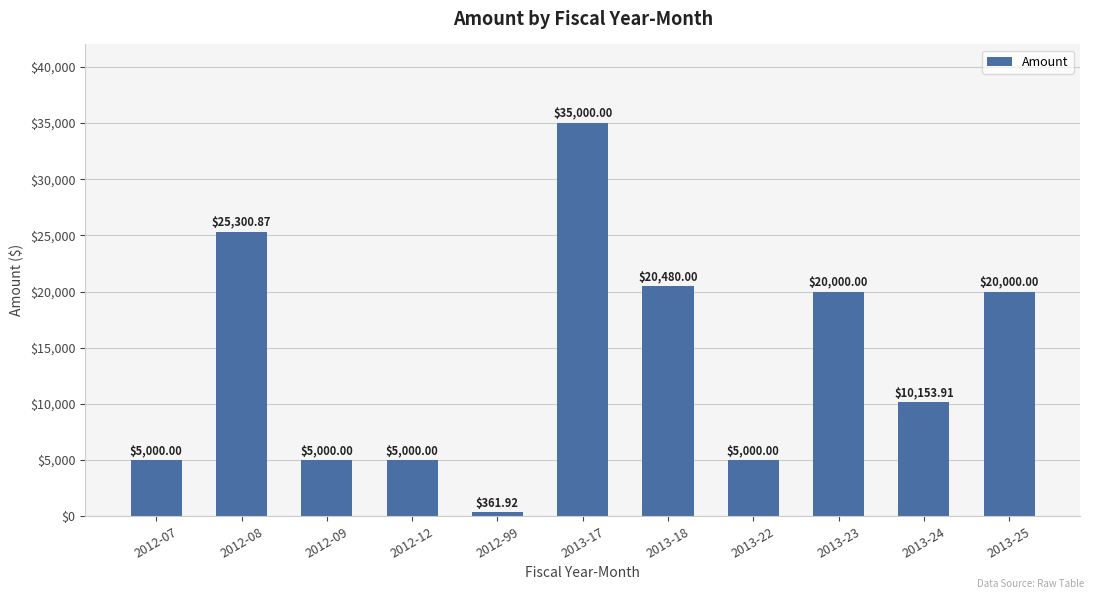

Are the bars horizontal?

No